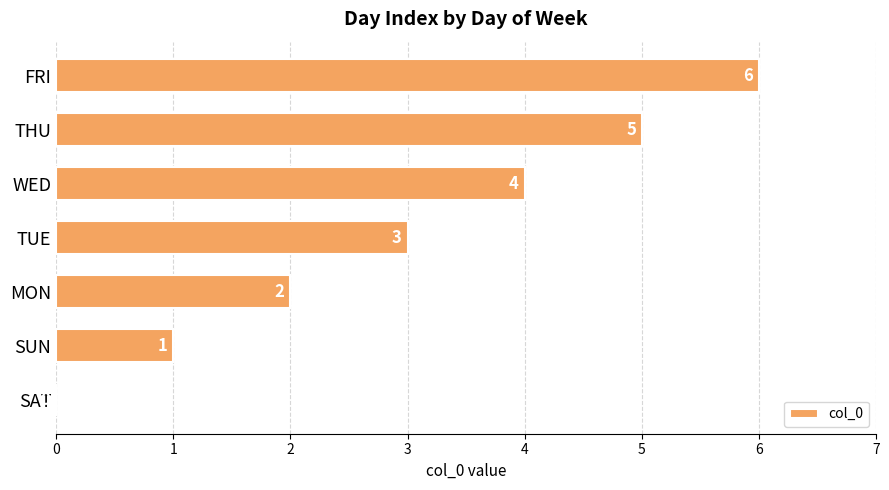

How many distinct data groups are displayed?

1